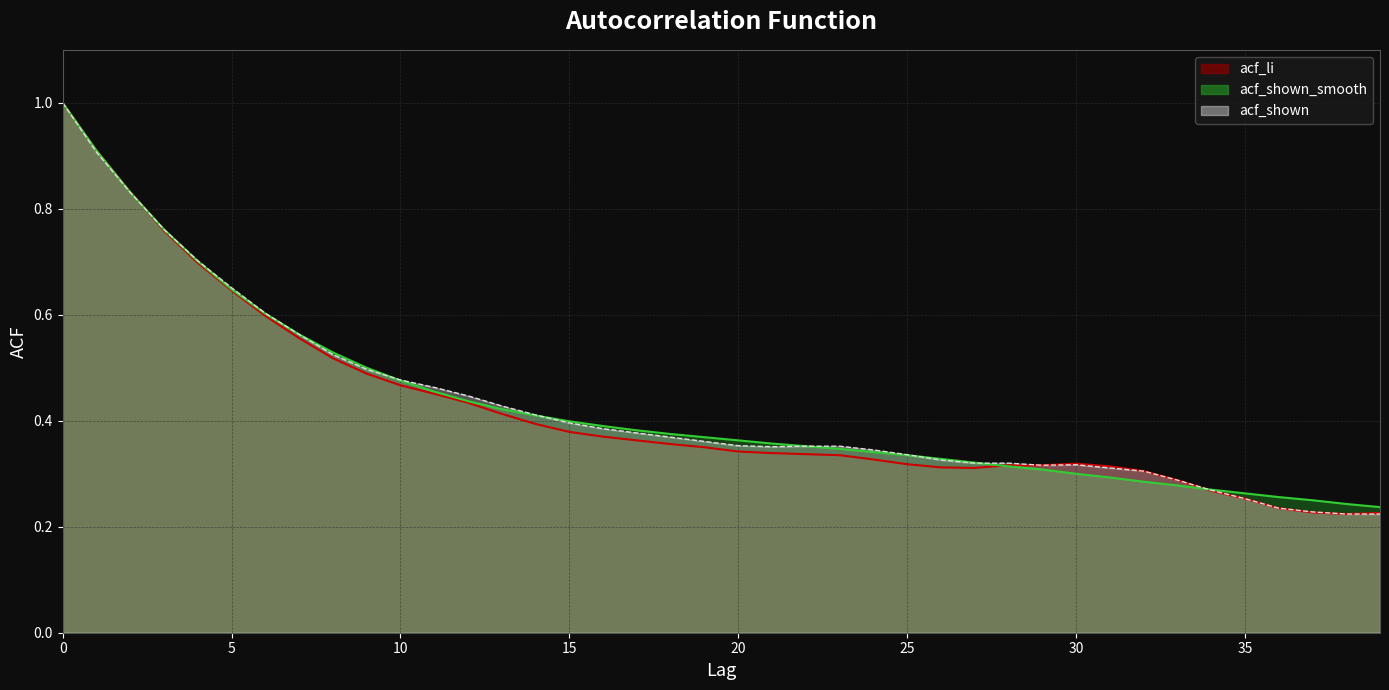

Which series has the widest spread of values?

acf_li